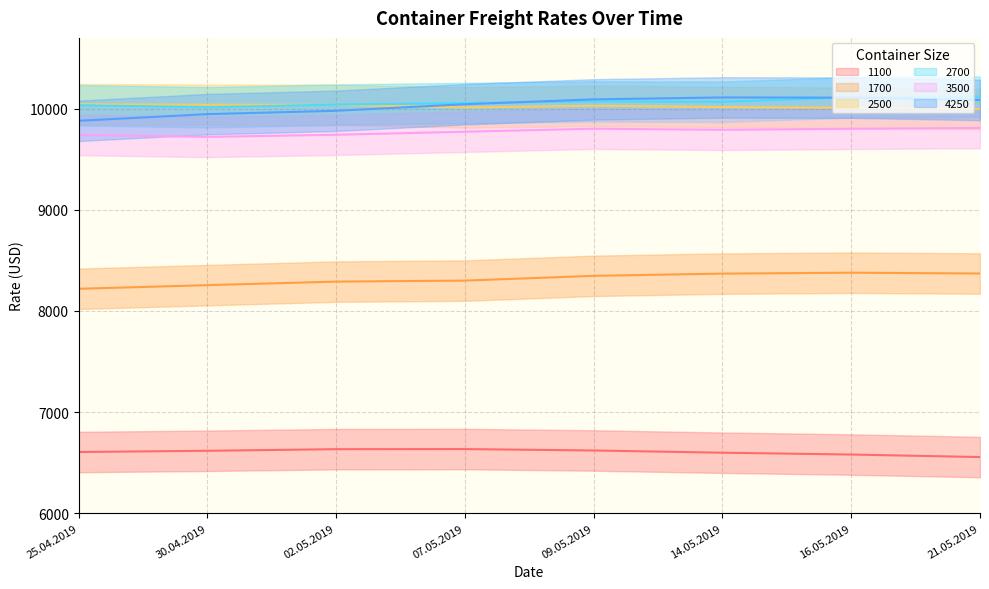

At which category does 3500 reach its first local valley?

30.04.2019